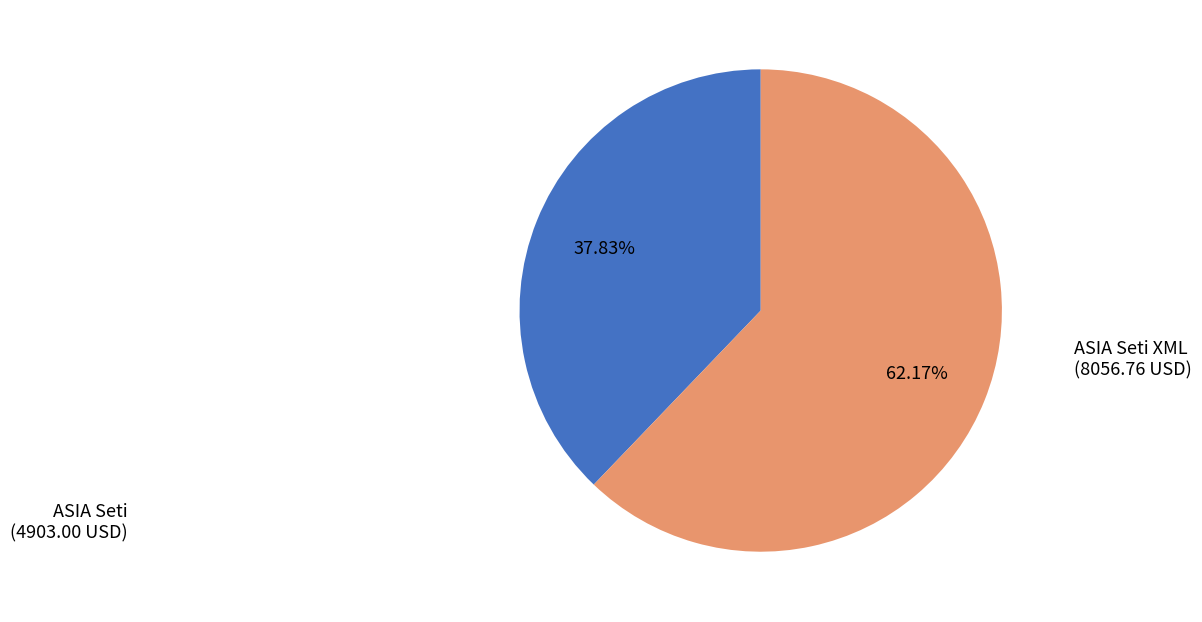

Is there a majority slice in this chart?

Yes